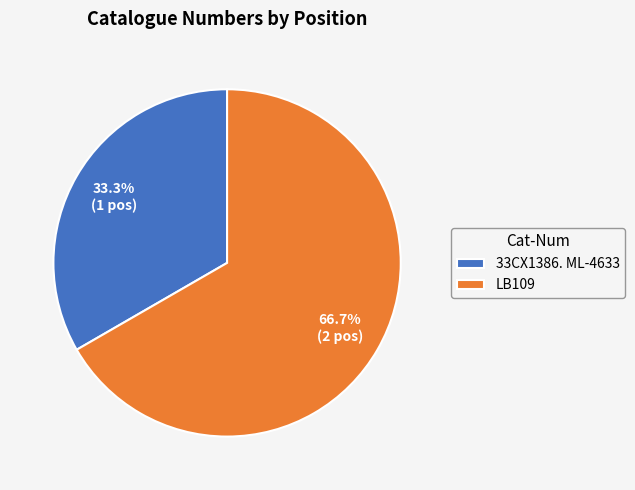

Between 33CX1386. ML-4633 and LB109, which is larger?

LB109